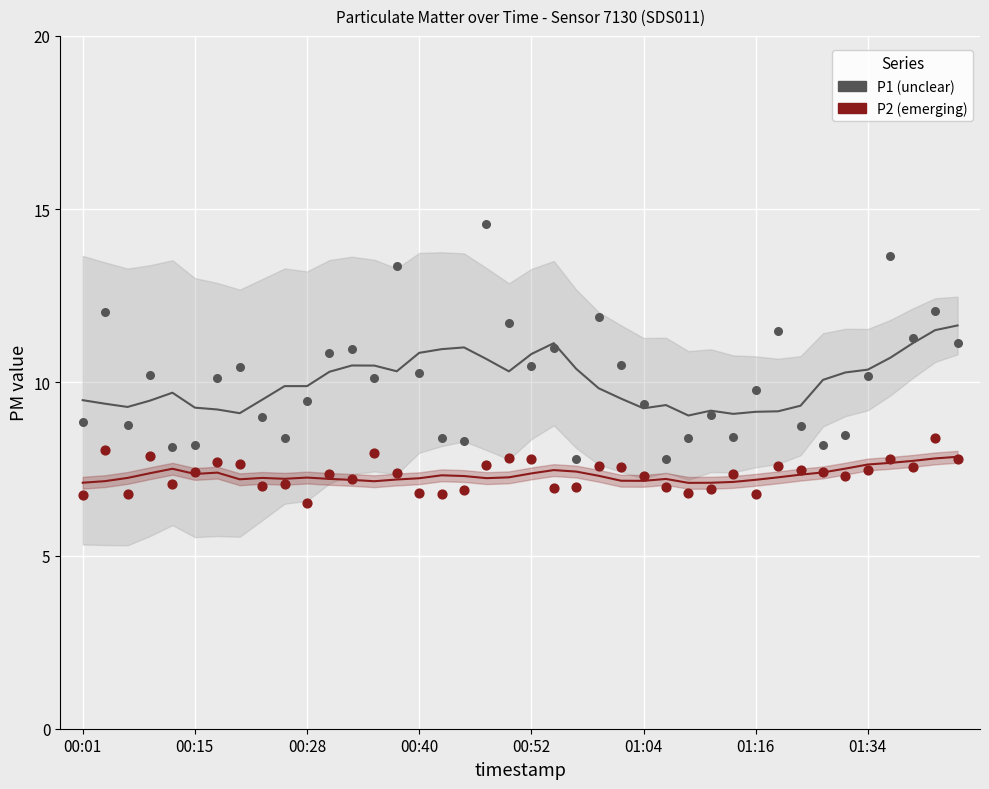

Which series has the largest Y range (max minus min)?

P1 (unclear)